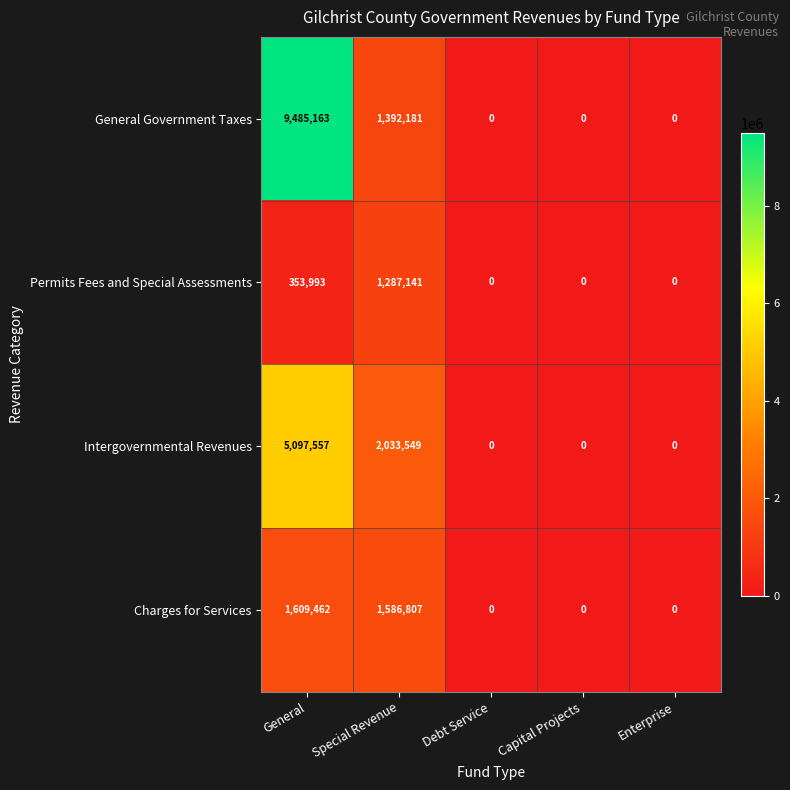

What is the difference between the Permits Fees and Special Assessments values at Special Revenue and Enterprise?

1287141